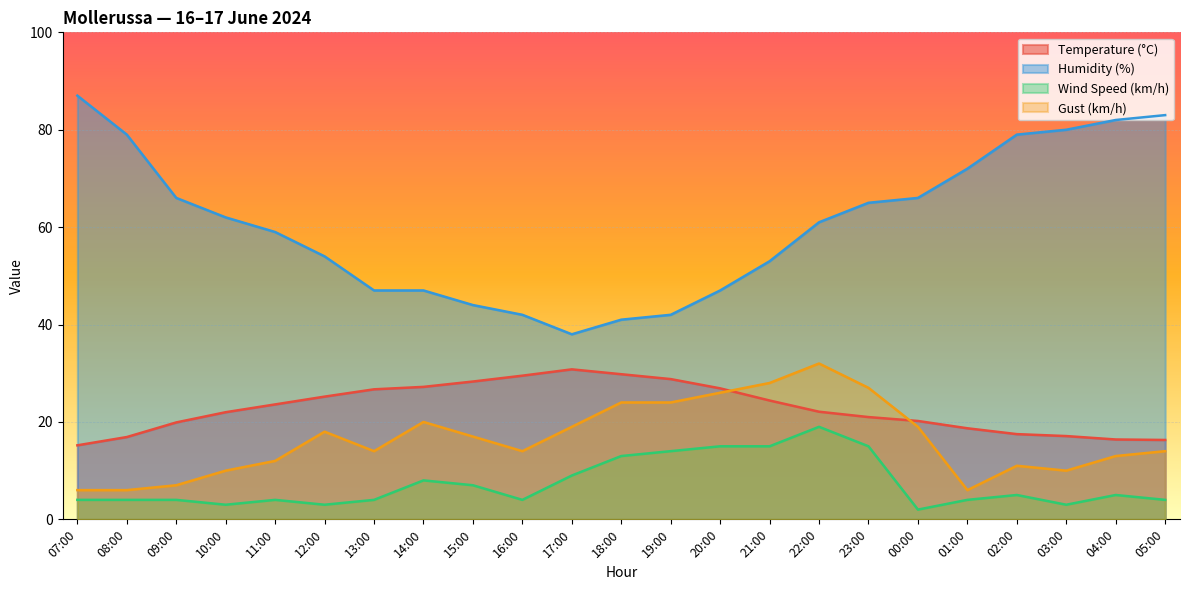

How many series are shown in this chart?

4